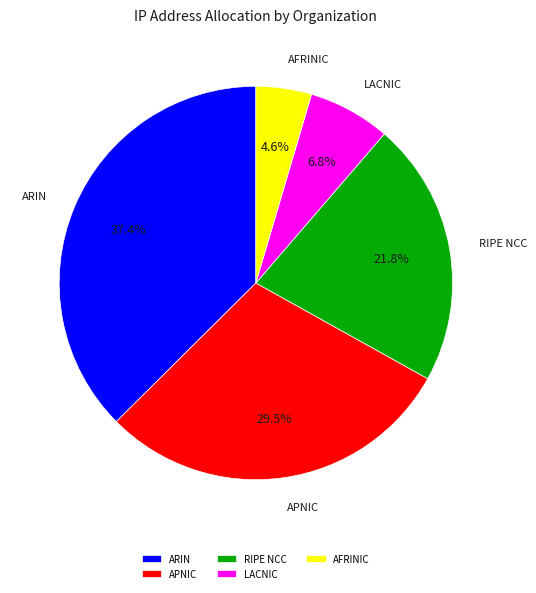

What is the smallest slice in the pie chart?

AFRINIC